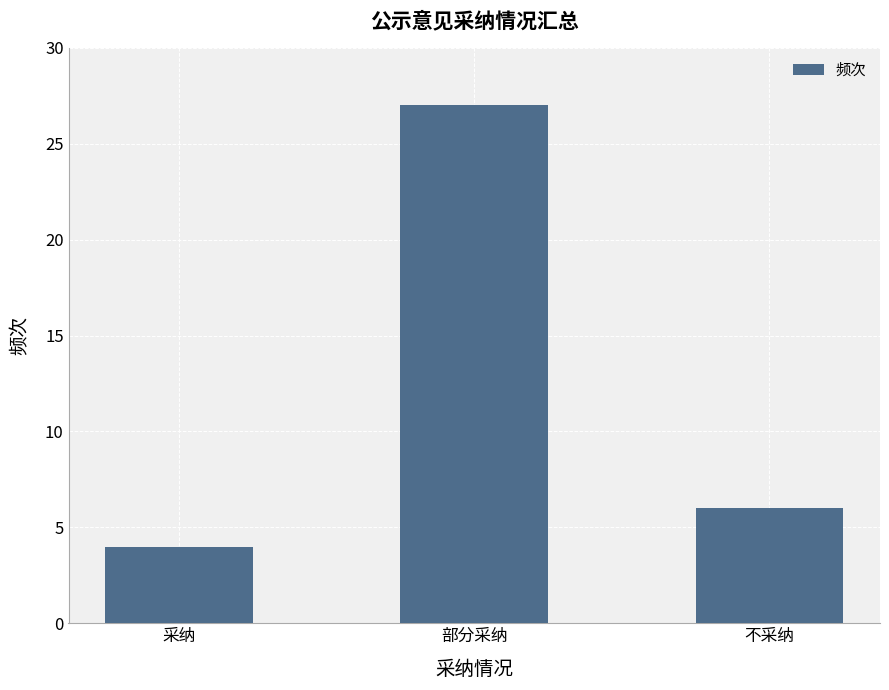

At which label does the data first exceed 6?

部分采纳